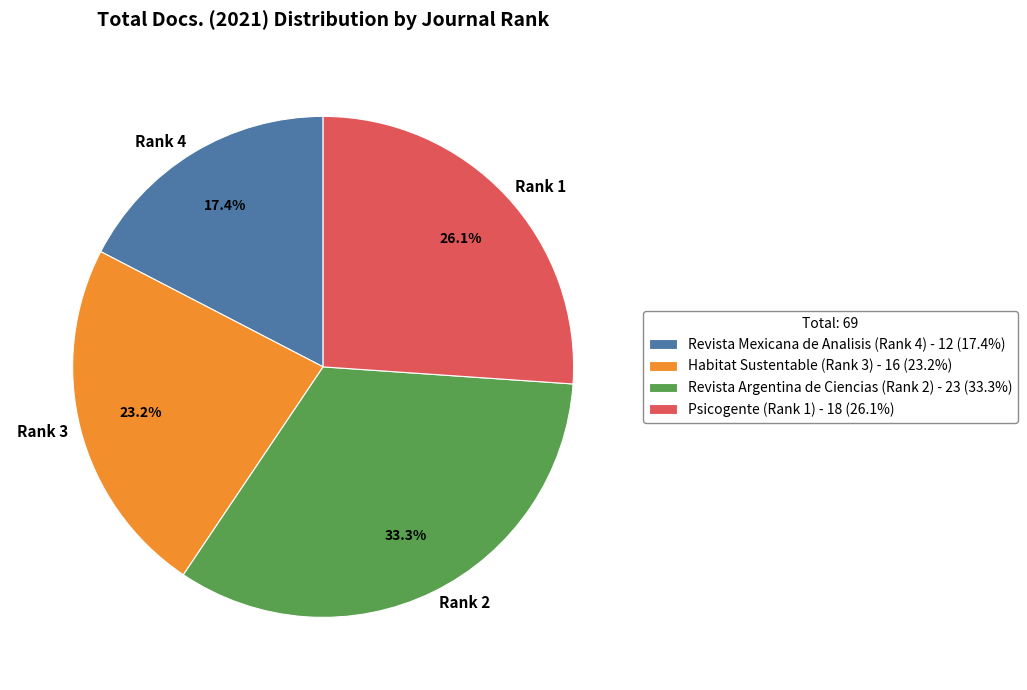

What is the smallest slice in the pie chart?

Revista Mexicana de Analisis (Rank 4)